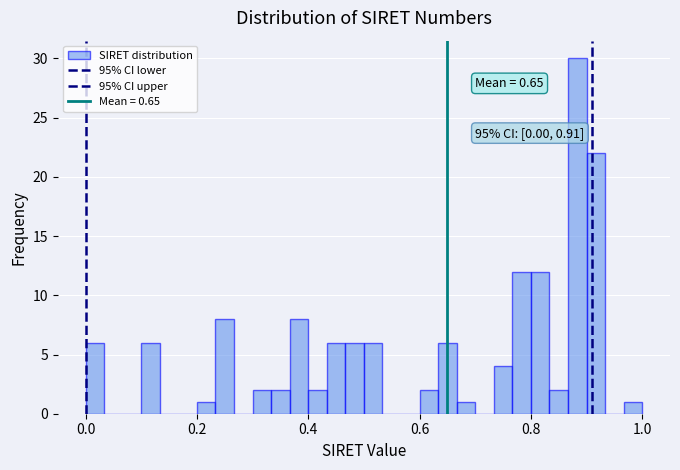

Around what value on the x-axis is the tallest bar? Give the approximate position of its centre, as read against the axis.

0.88